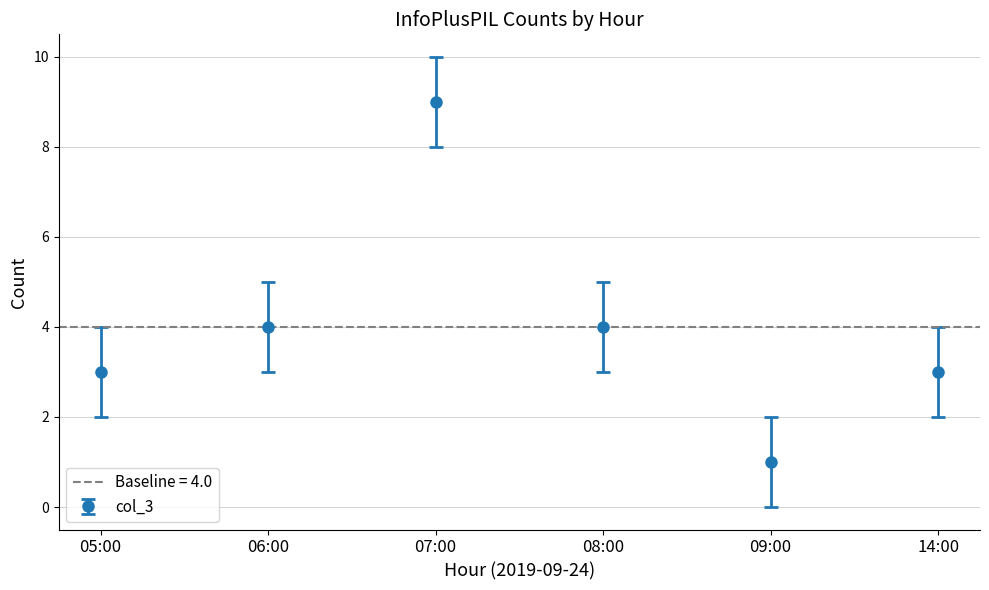

Reading right to left, transcribe all the data shown in this chart.

14:00=3	09:00=1	08:00=4	07:00=9	06:00=4	05:00=3